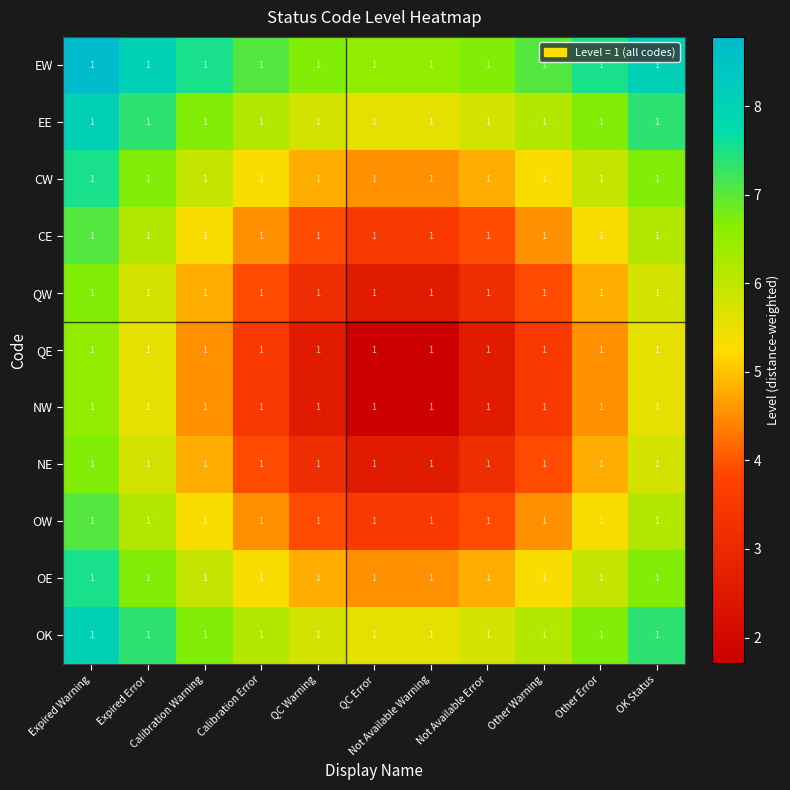

How many data points does each series have?

11